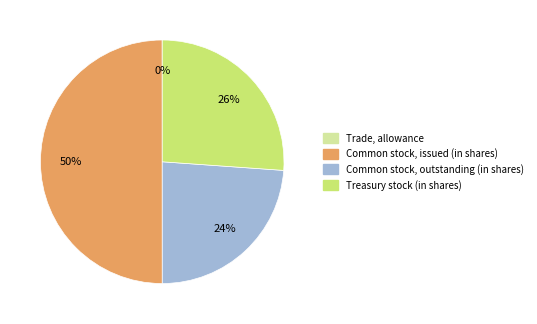

To the nearest percent, what is the difference between the largest and smallest slice percentages?

50%